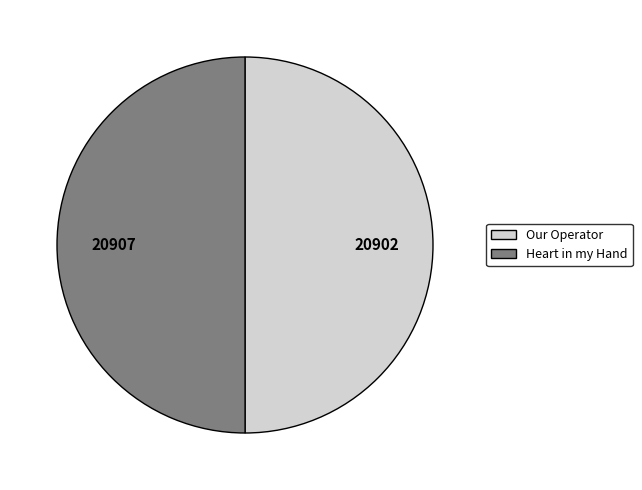

The Heart in my Hand slice represents 50% of the pie. True or false?

True